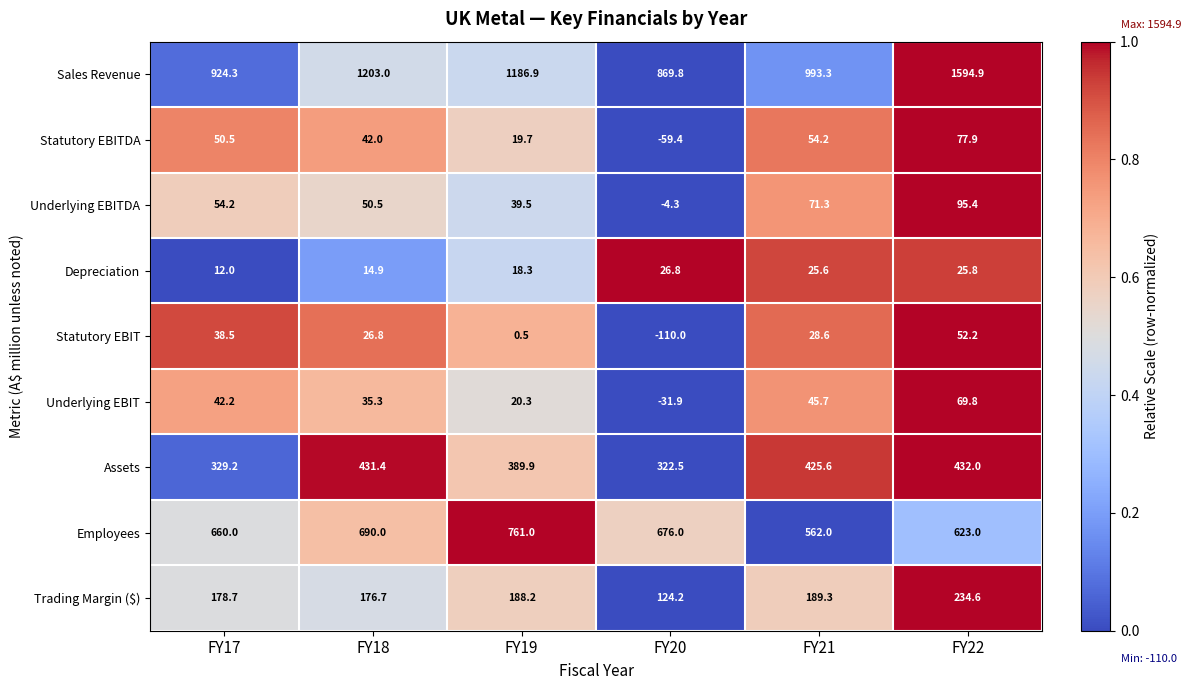

At FY21, list the series in order from smallest to largest.

Depreciation, Statutory EBIT, Underlying EBIT, Statutory EBITDA, Underlying EBITDA, Trading Margin ($), Assets, Employees, Sales Revenue